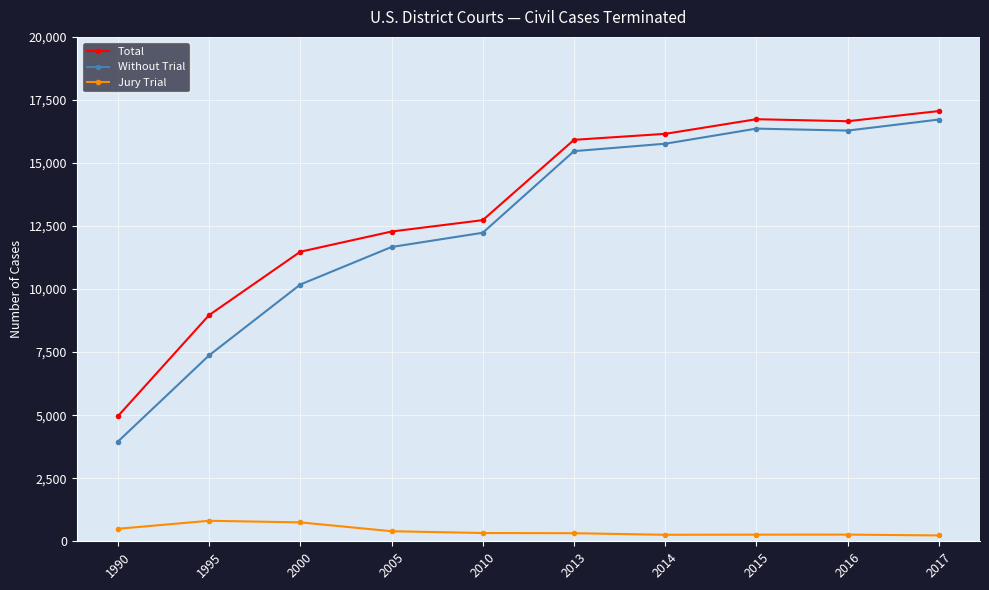

What is the approximate value of Total at 2016, to the nearest 100?

16700